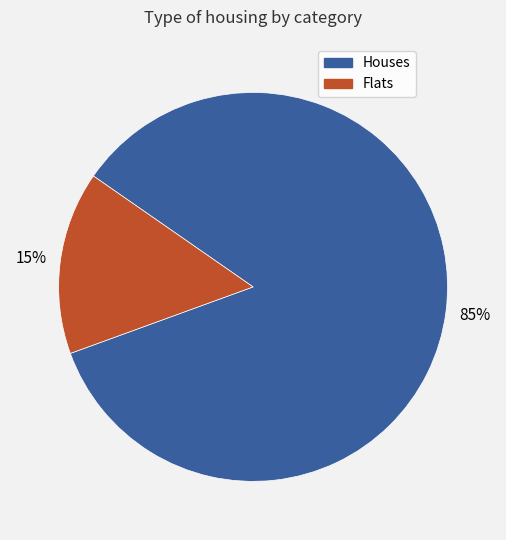

To the nearest percent, what is the difference between the Houses and Flats slice percentages?

70%